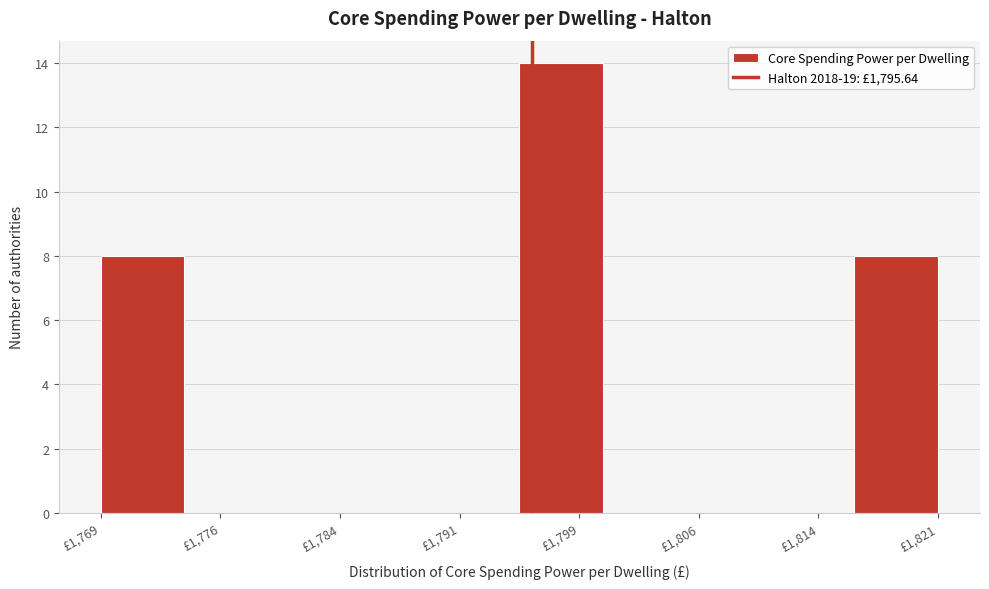

Reading left to right, transcribe this chart: for each bar, give the range it covers on the x-axis and its height. Neither the bar edges nor the heights are printed on the chart, so give them approximately, as read against the axes.

1769 to 1774: 8
1774 to 1779: 0
1779 to 1784: 0
1784 to 1790: 0
1790 to 1795: 0
1795 to 1800: 14
1800 to 1805: 0
1805 to 1811: 0
1811 to 1816: 0
1816 to 1821: 8